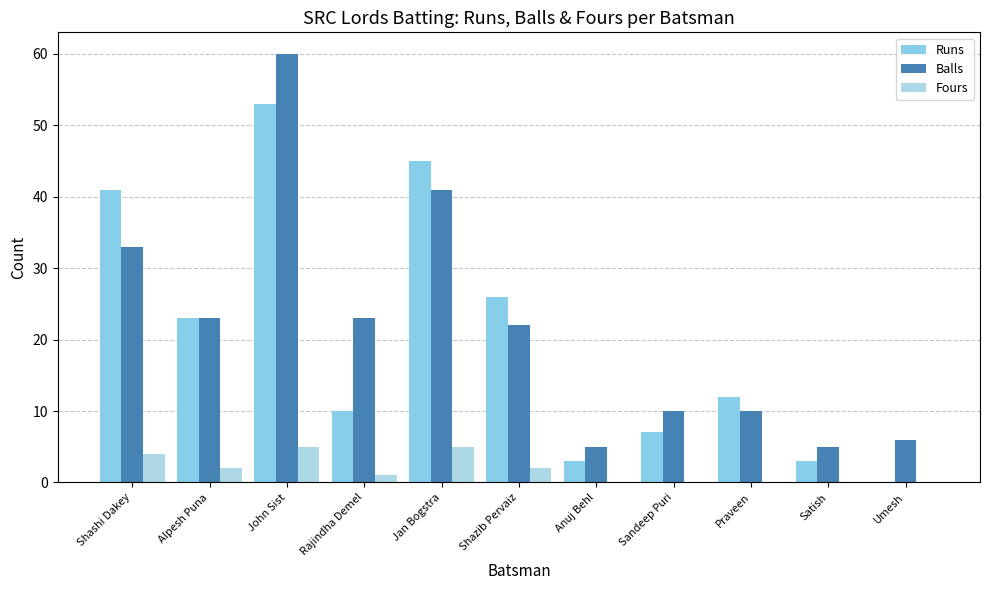

Are the bars grouped side by side (vs. stacked)?

Yes